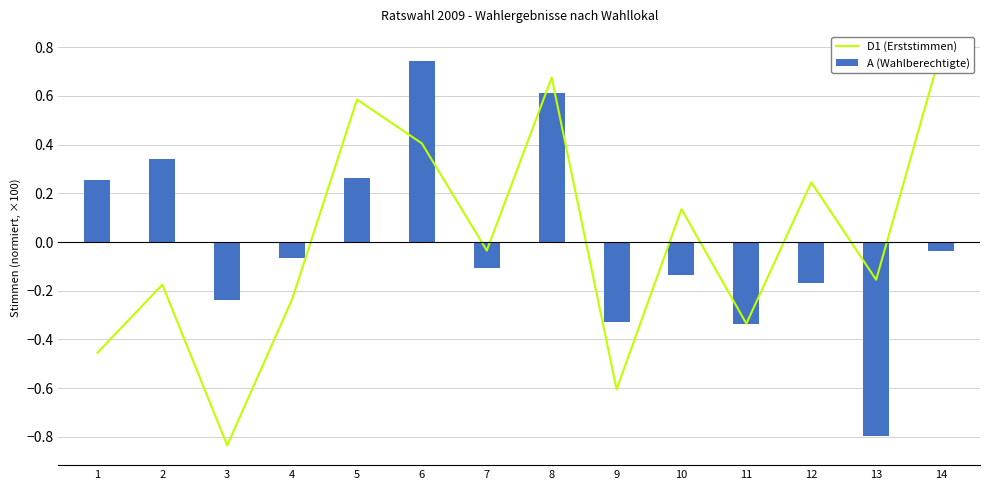

What is the value of the D1 (Erststimmen) bar at the 11th from the left?

-0.3